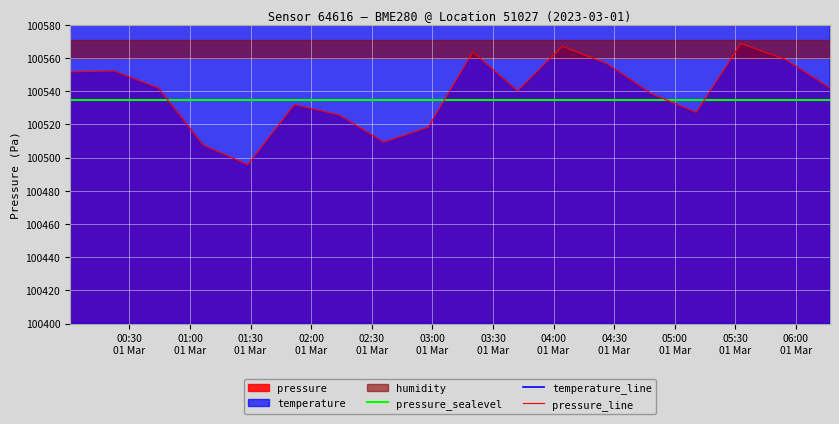

What is the minimum value for pressure_line?

100495.8